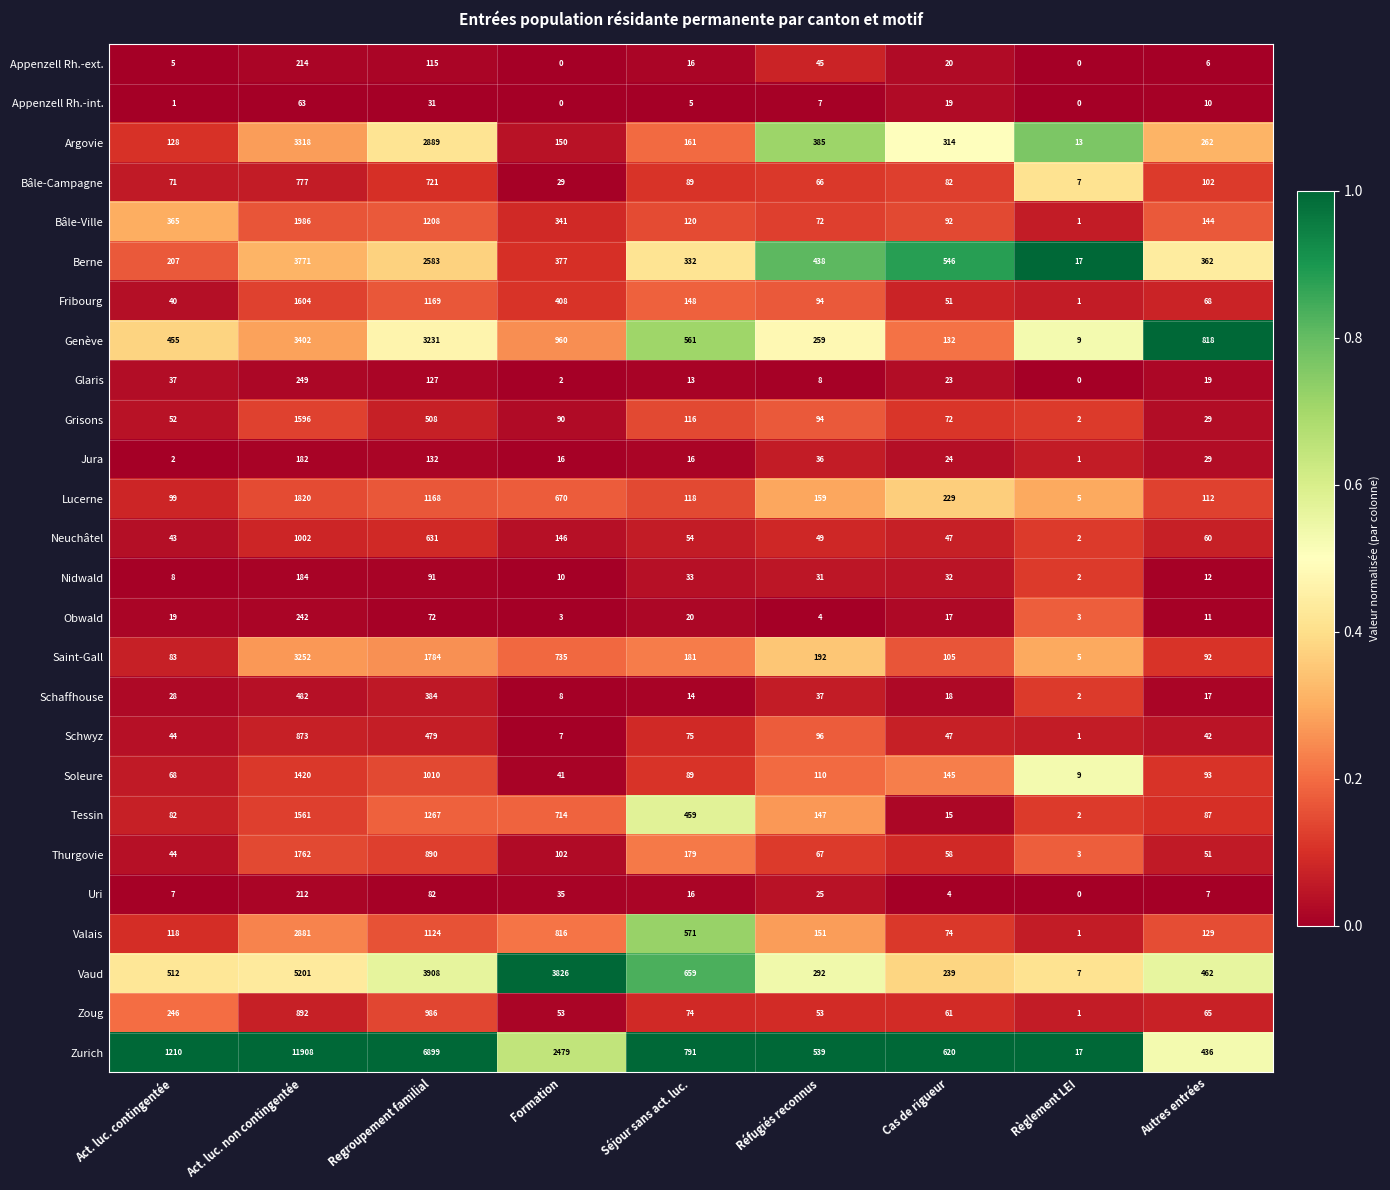

What is the difference between the Saint-Gall values at Réfugiés reconnus and Séjour sans act. luc.?

11